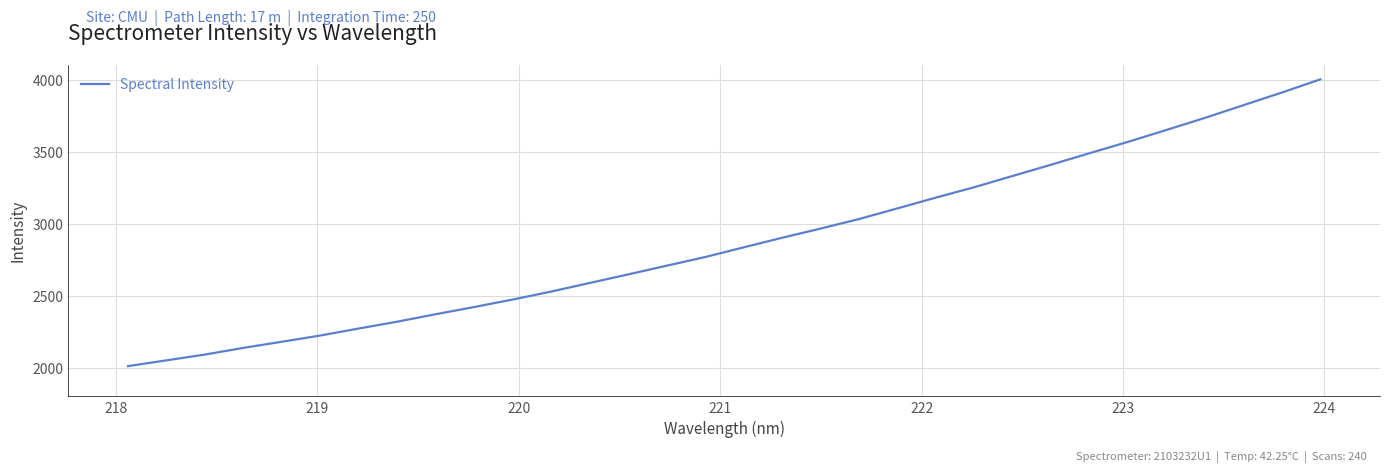

What is the sum of all values?

92003.6